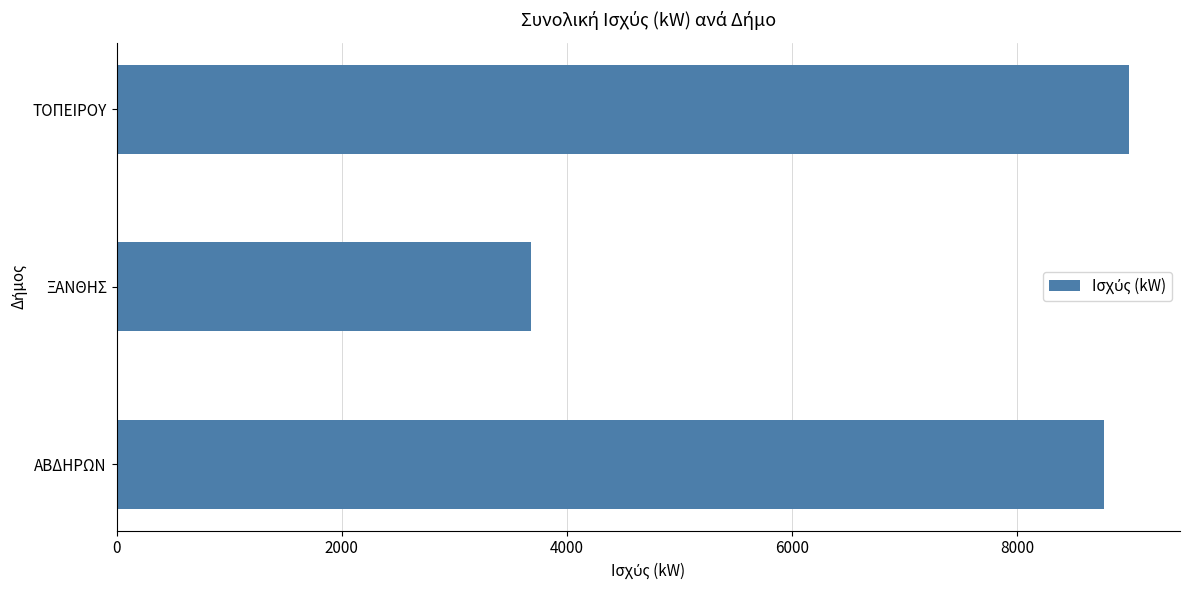

The value at ΑΒΔΗΡΩΝ is 5451.7. True or false?

False